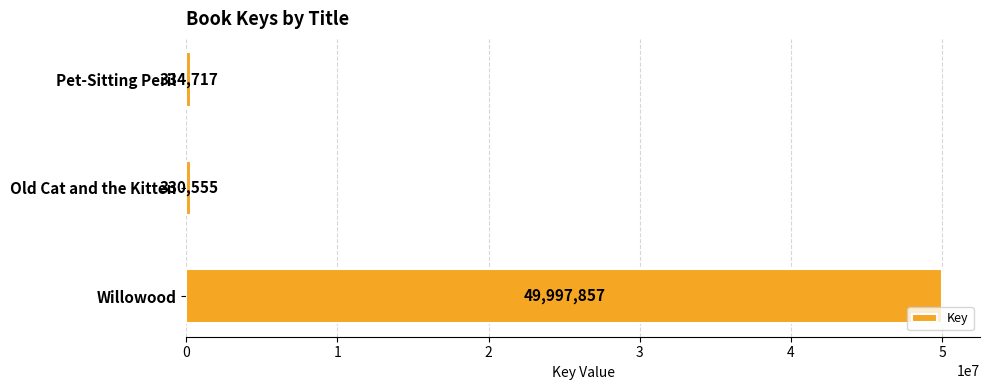

Rank the categories by value from lowest to highest.

Old Cat and the Kitten, Pet-Sitting Peril, Willowood